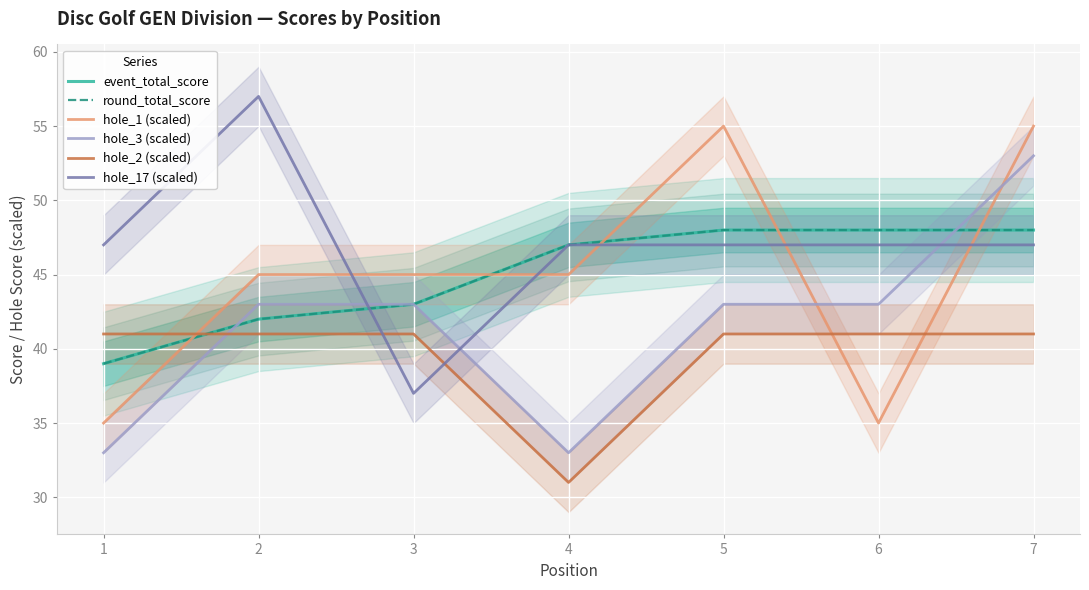

What is the value of the hole_2 (scaled) point at the 6th from the left?

41